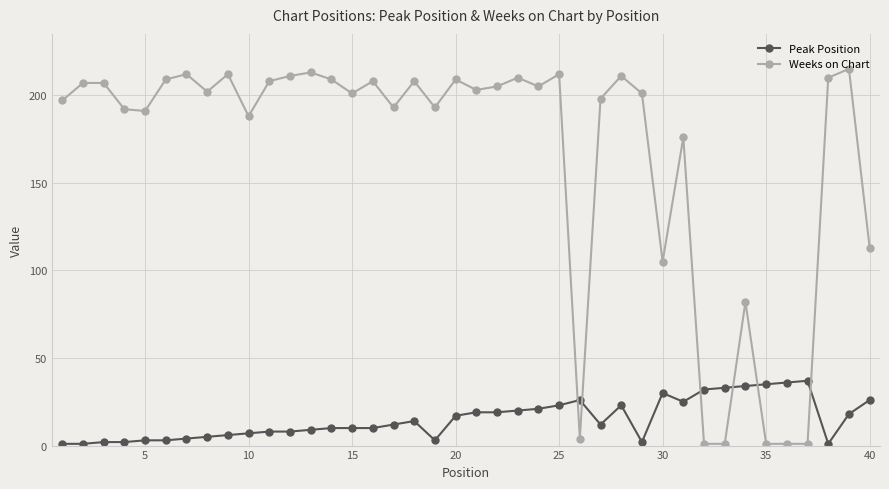

Reading left to right, extract all data points from this chart.

Peak Position: 1	1	2	2	3	3	4	5	6	7	8	8	9	10	10	10	12	14	3	17	19	19	20	21	23	26	12	23	2	30	25	32	33	34	35	36	37	1	18	26
Weeks on Chart: 197	207	207	192	191	209	212	202	212	188	208	211	213	209	201	208	193	208	193	209	203	205	210	205	212	4	198	211	201	105	176	1	1	82	1	1	1	210	215	113